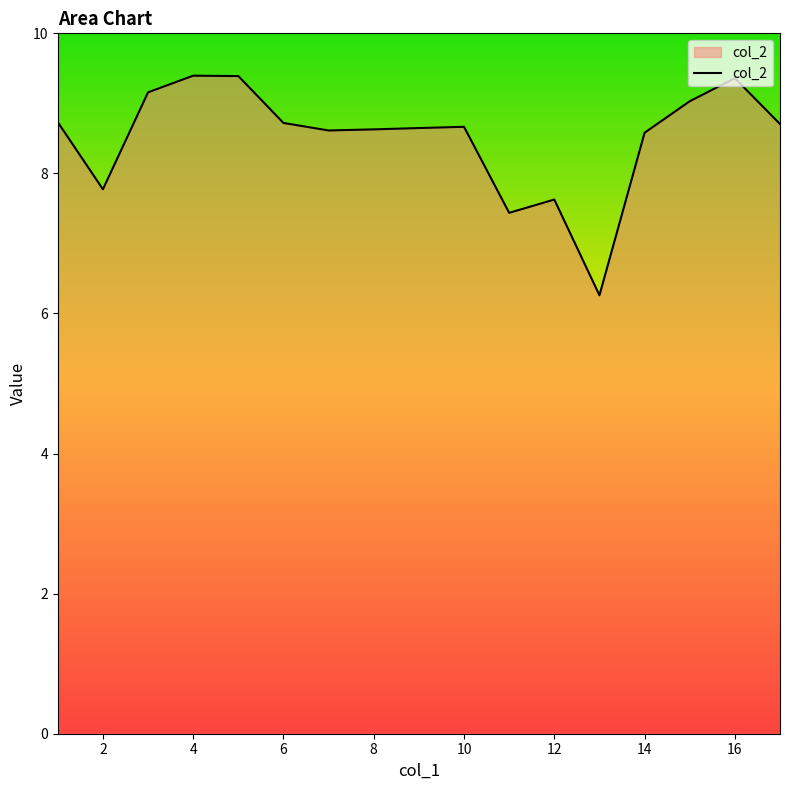

What is the difference between the maximum and minimum values?

3.1